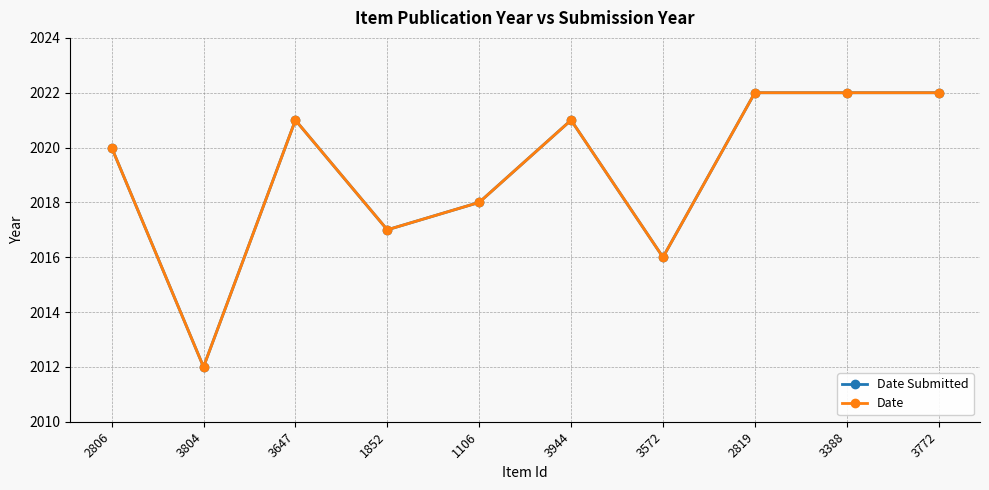

Does the chart have visible grid lines?

Yes